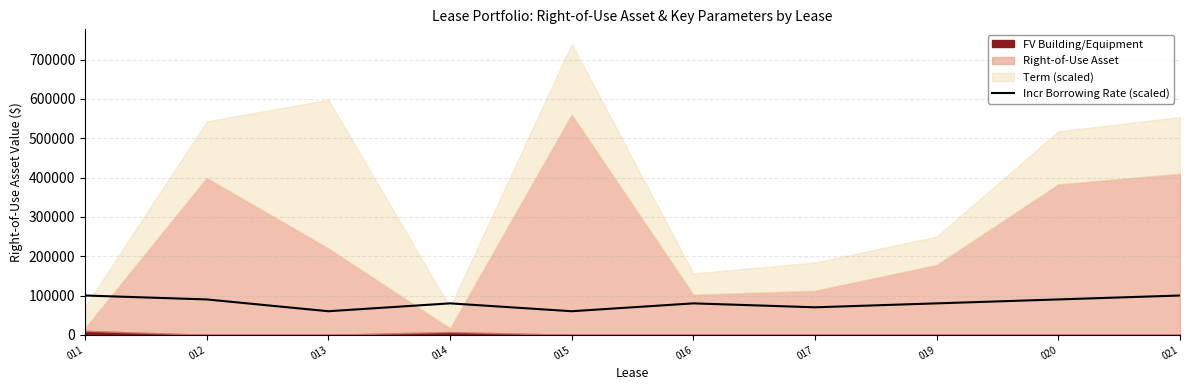

What is the lowest value of the Incr Borrowing Rate (scaled) series?

60000